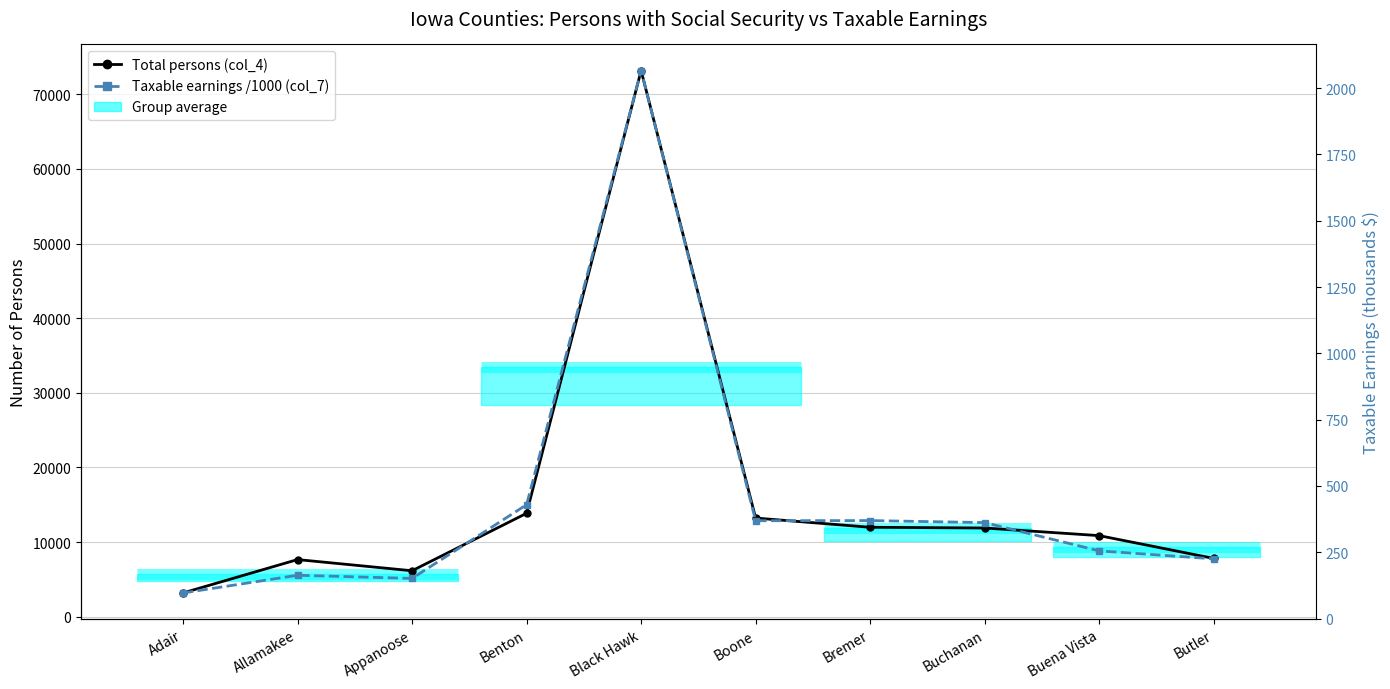

Reading left to right, what are all the values shown in this chart?

Total persons (col_4): Adair=3170.0	Allamakee=7645.0	Appanoose=6147.0	Benton=13849.0	Black Hawk=73191.0	Boone=13211.0	Bremer=11975.0	Buchanan=11878.0	Buena Vista=10855.0	Butler=7797.0
Taxable earnings / 1000 (col_7): Adair=96.5	Allamakee=163.2	Appanoose=151.3	Benton=429.2	Black Hawk=2066.4	Boone=368.9	Bremer=369.5	Buchanan=361.8	Buena Vista=255.2	Butler=225.2